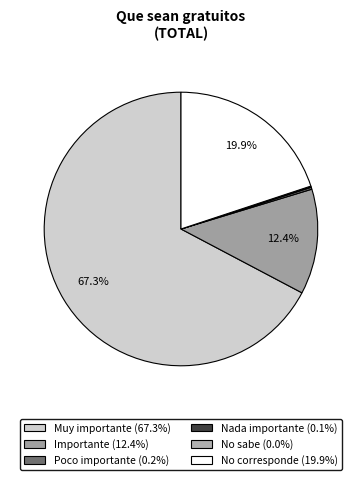

Does any single category account for the majority?

Yes